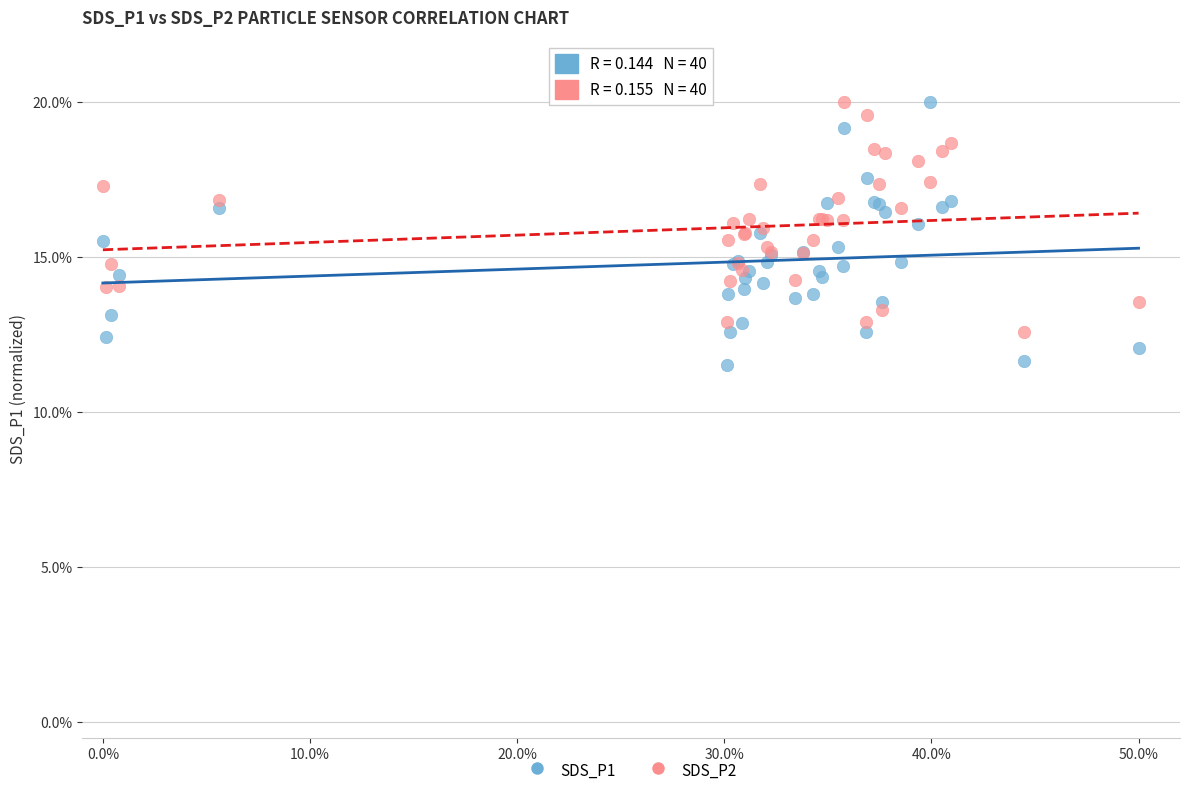

Which series has the widest spread of Y values?

SDS_P1